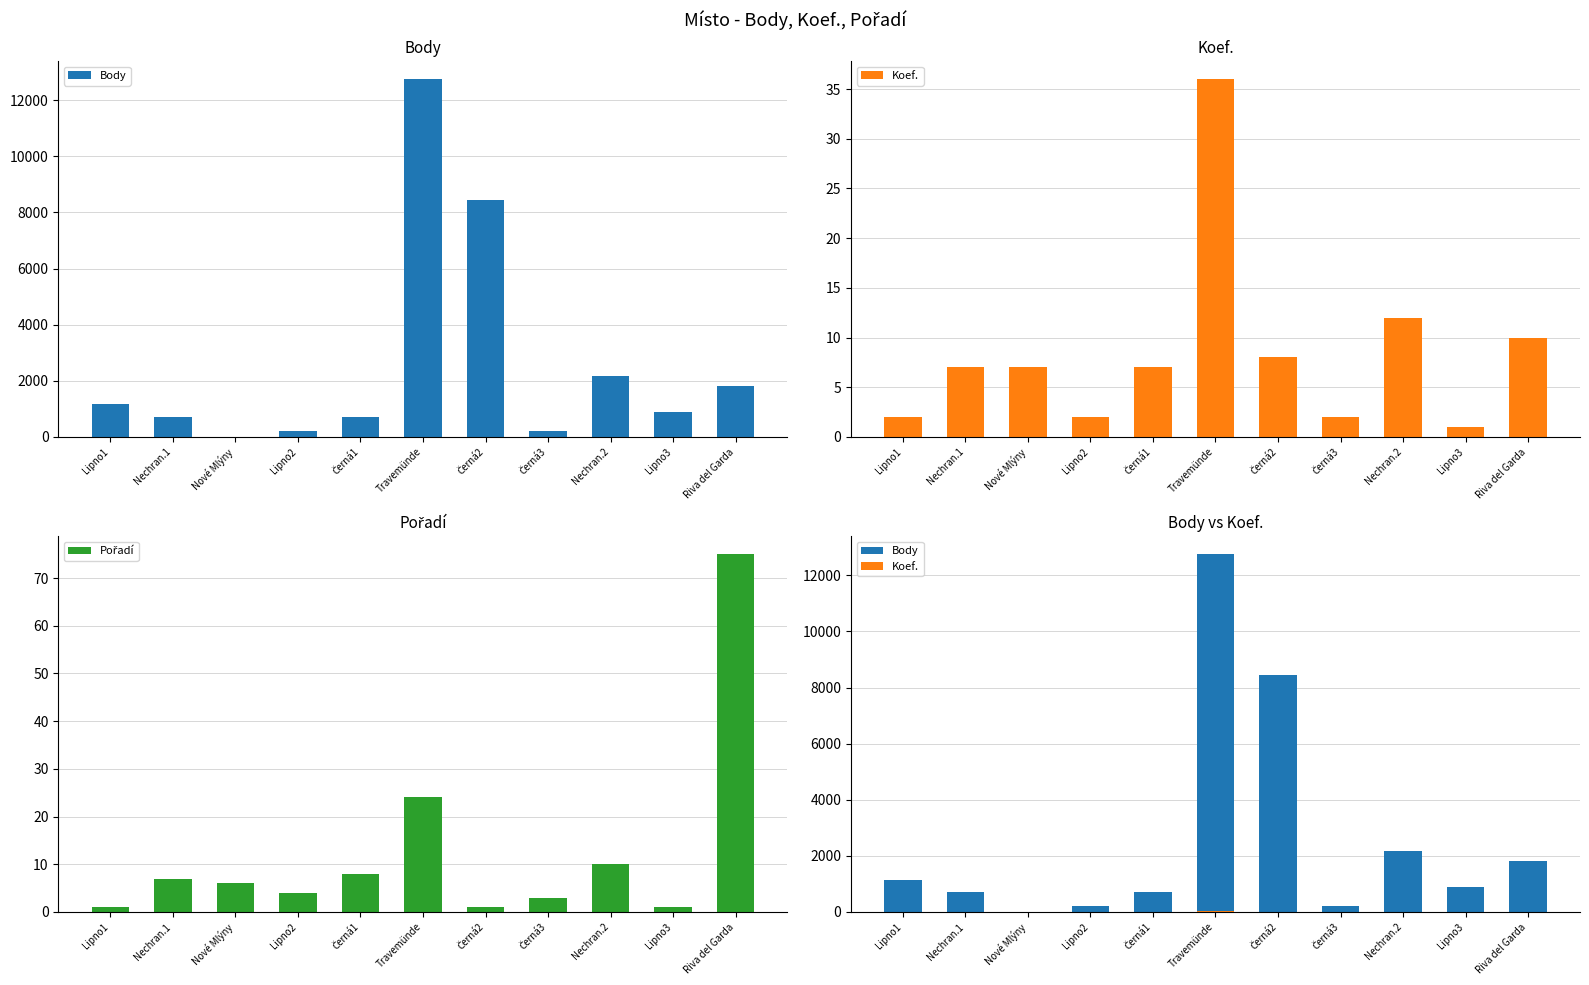

What is the label of the 7th bar from the right?

Černá1